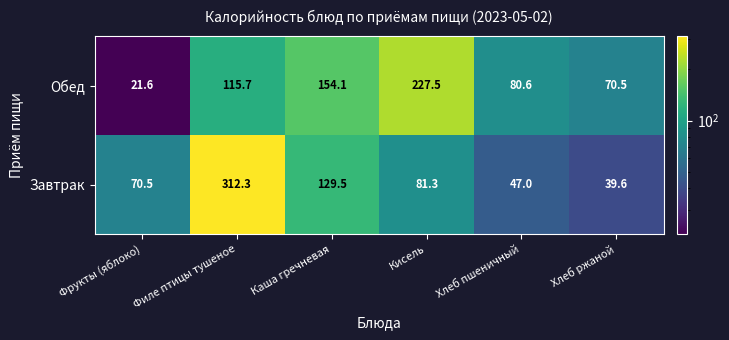

What is the difference between the maximum and minimum values in the Завтрак series?

272.7